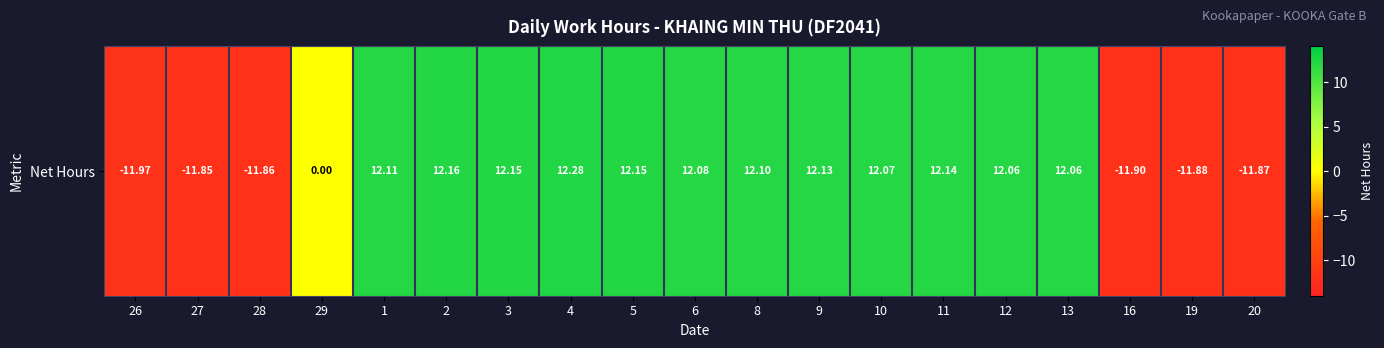

Read the value at 27.

-11.8